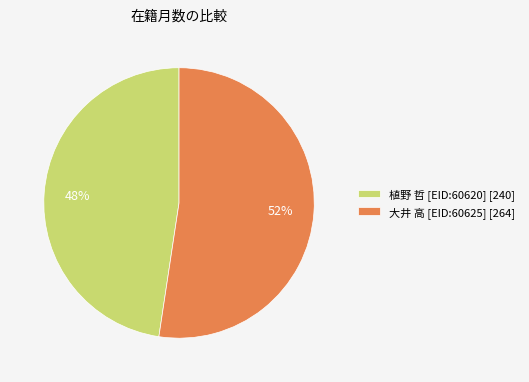

Does 植野 哲 [EID:60620] account for over 50% of the chart?

No